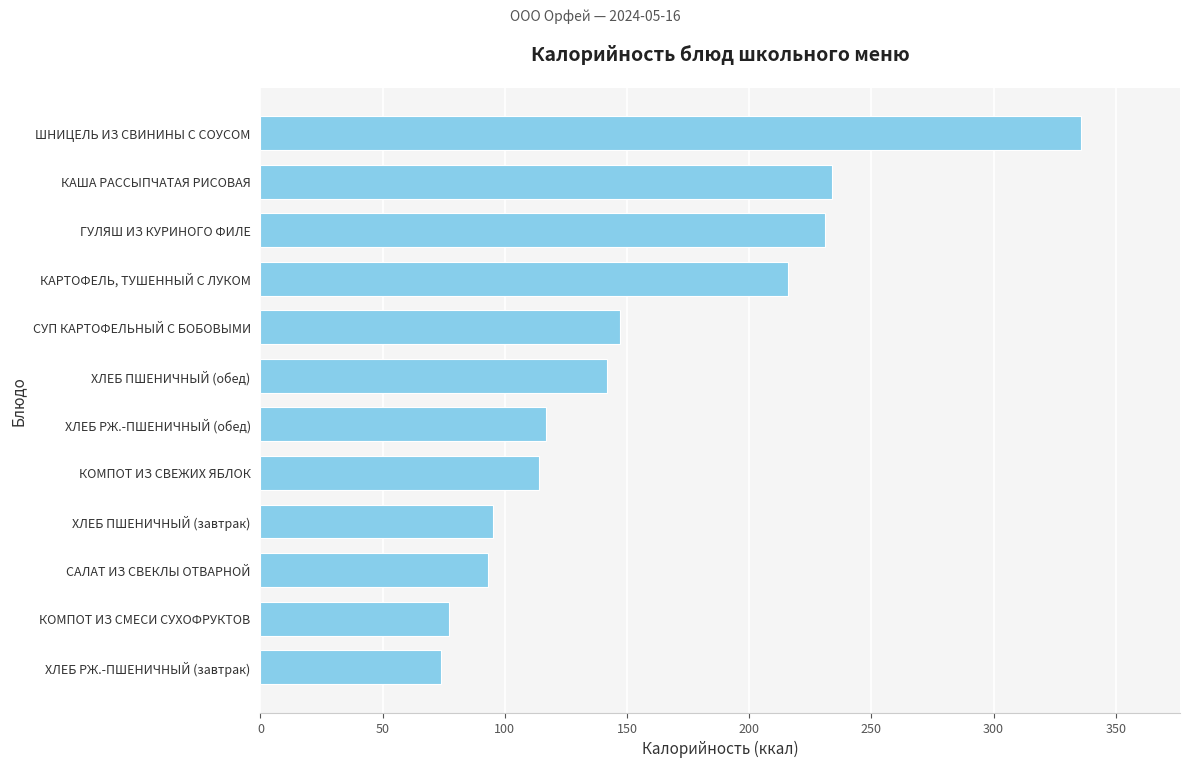

What is the difference between the second highest and second lowest values?

157